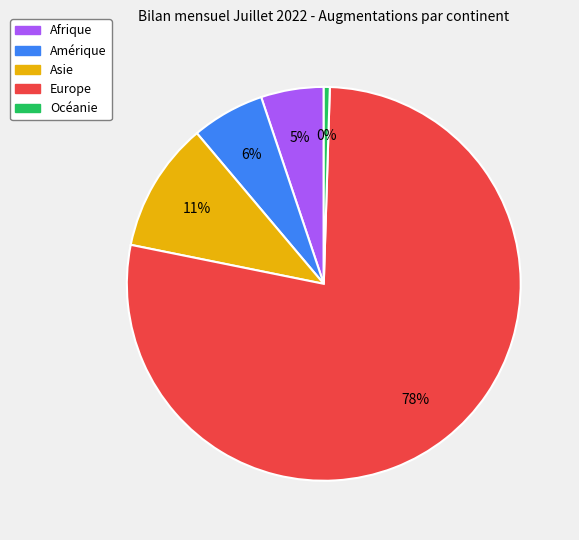

How many segments does this pie chart have?

5